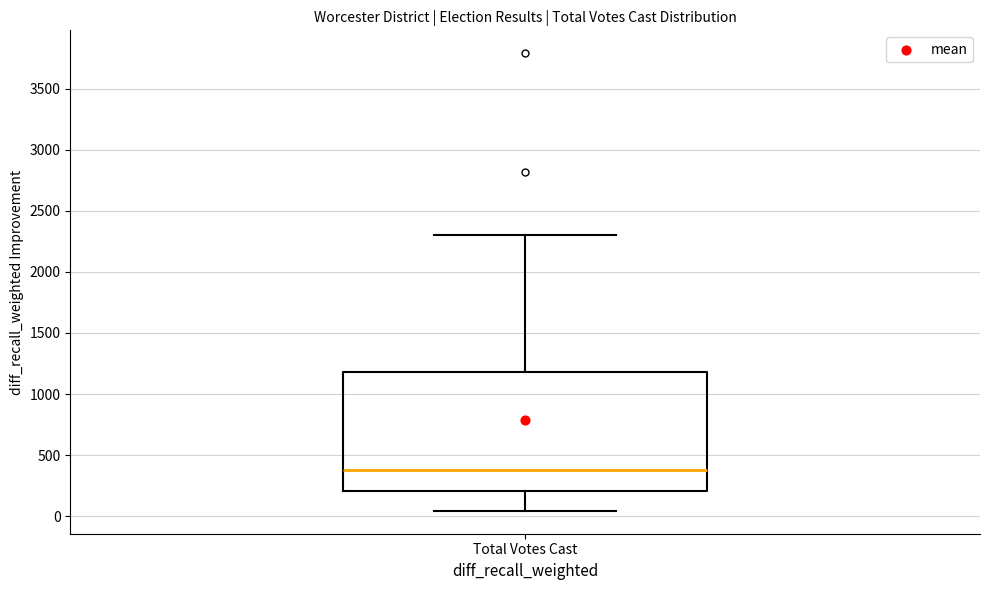

Transcribe this box plot: give where the median line is, the range the box spans, and where the two whiskers end, as read against the y-axis. The values are not printed on the chart, so give them approximately, as read against the axis.

median 400, box 200 to 1200, whiskers 50 to 2300